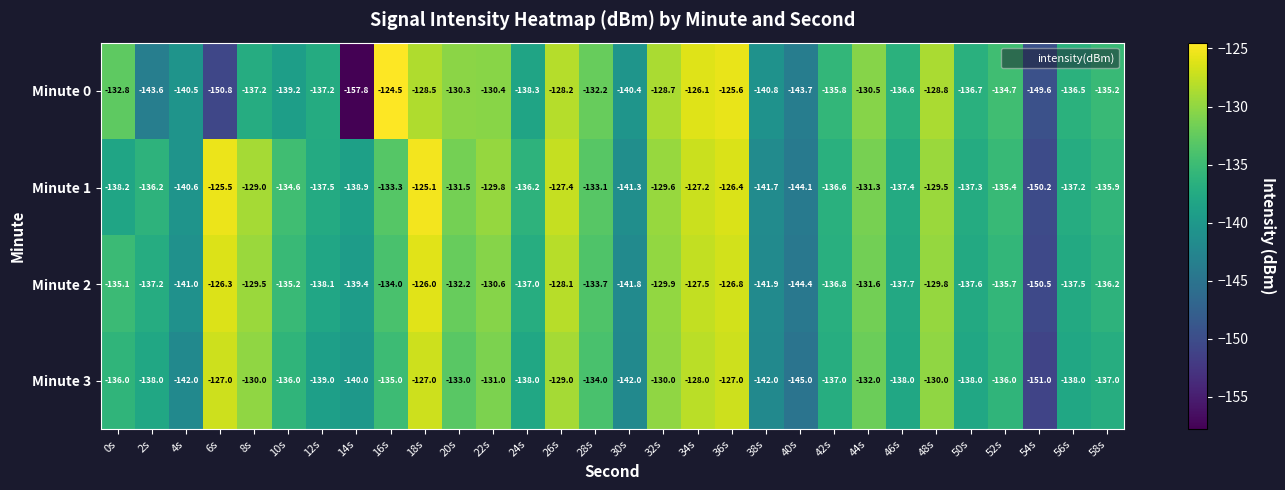

Which series changed the most between 28s and 56s?

Minute 0